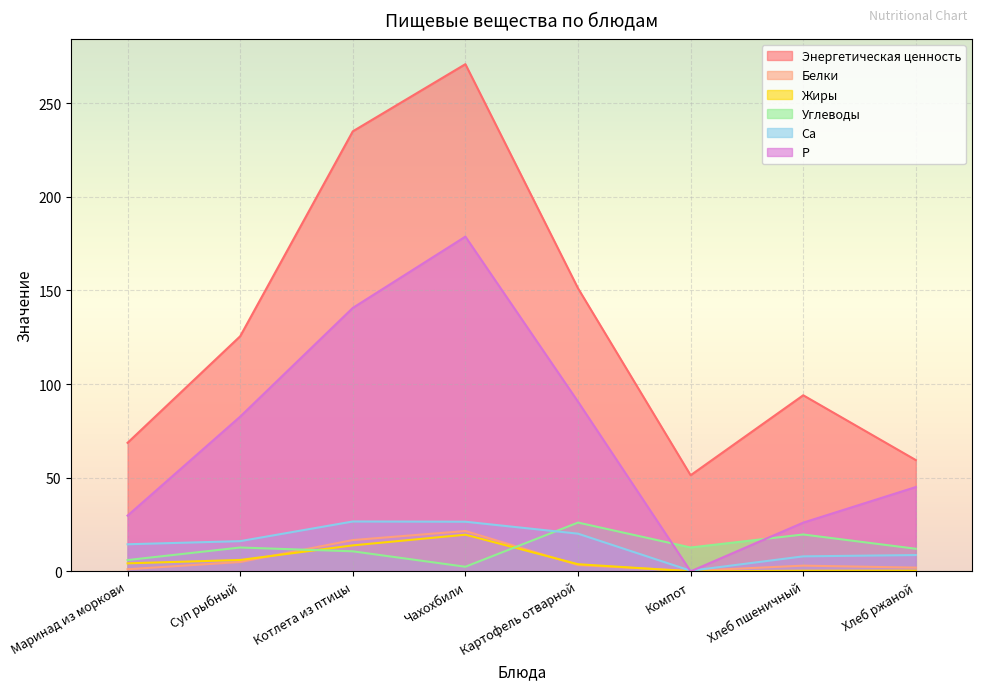

Which category has the highest value in the Ca series?

Котлета из птицы